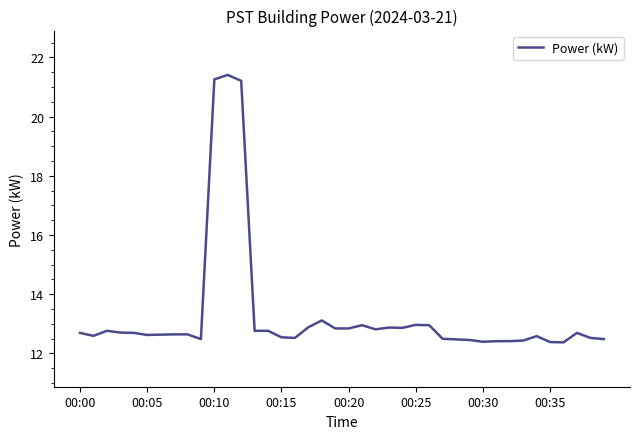

What is the greatest value displayed?

21.4